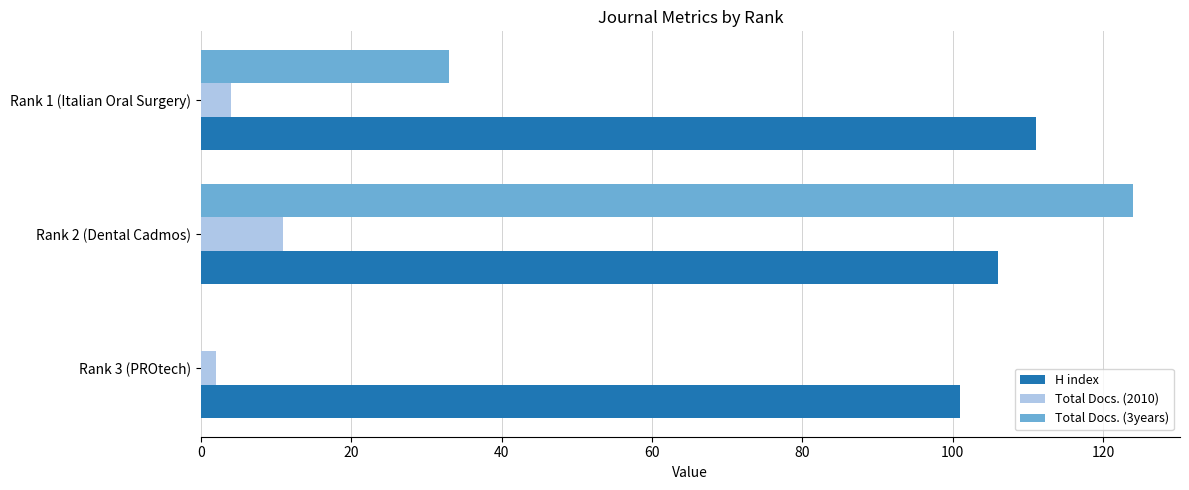

Where is Total Docs. (2010) nearest to the value 6?

Rank 1 (Italian Oral Surgery)